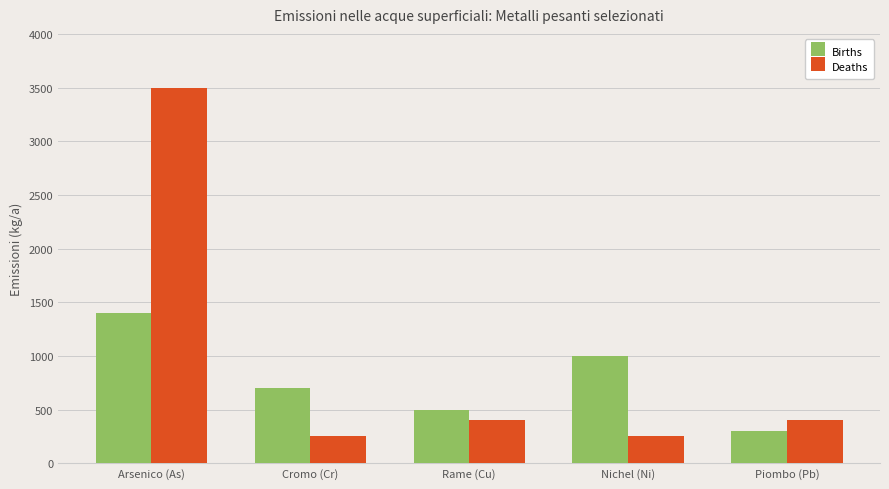

Are the bars grouped side by side (vs. stacked)?

Yes